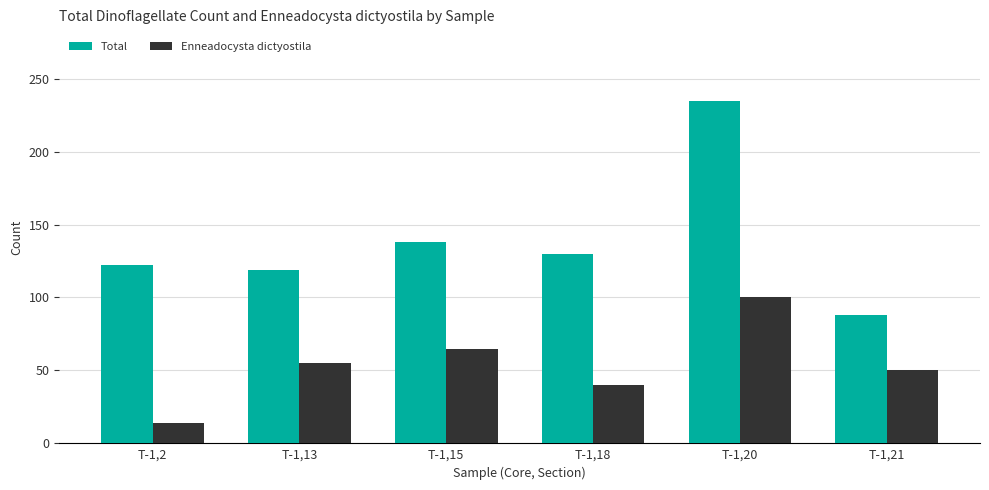

Between T-1,13 and T-1,21, which series saw the biggest shift?

Total